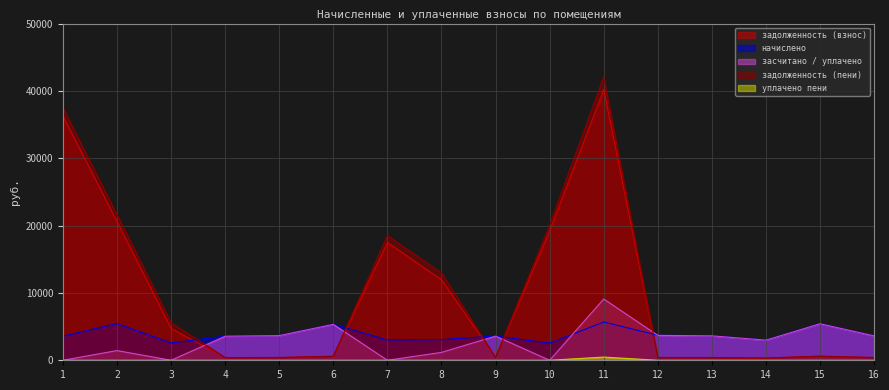

What is the total value across all series at 15?

12077.3